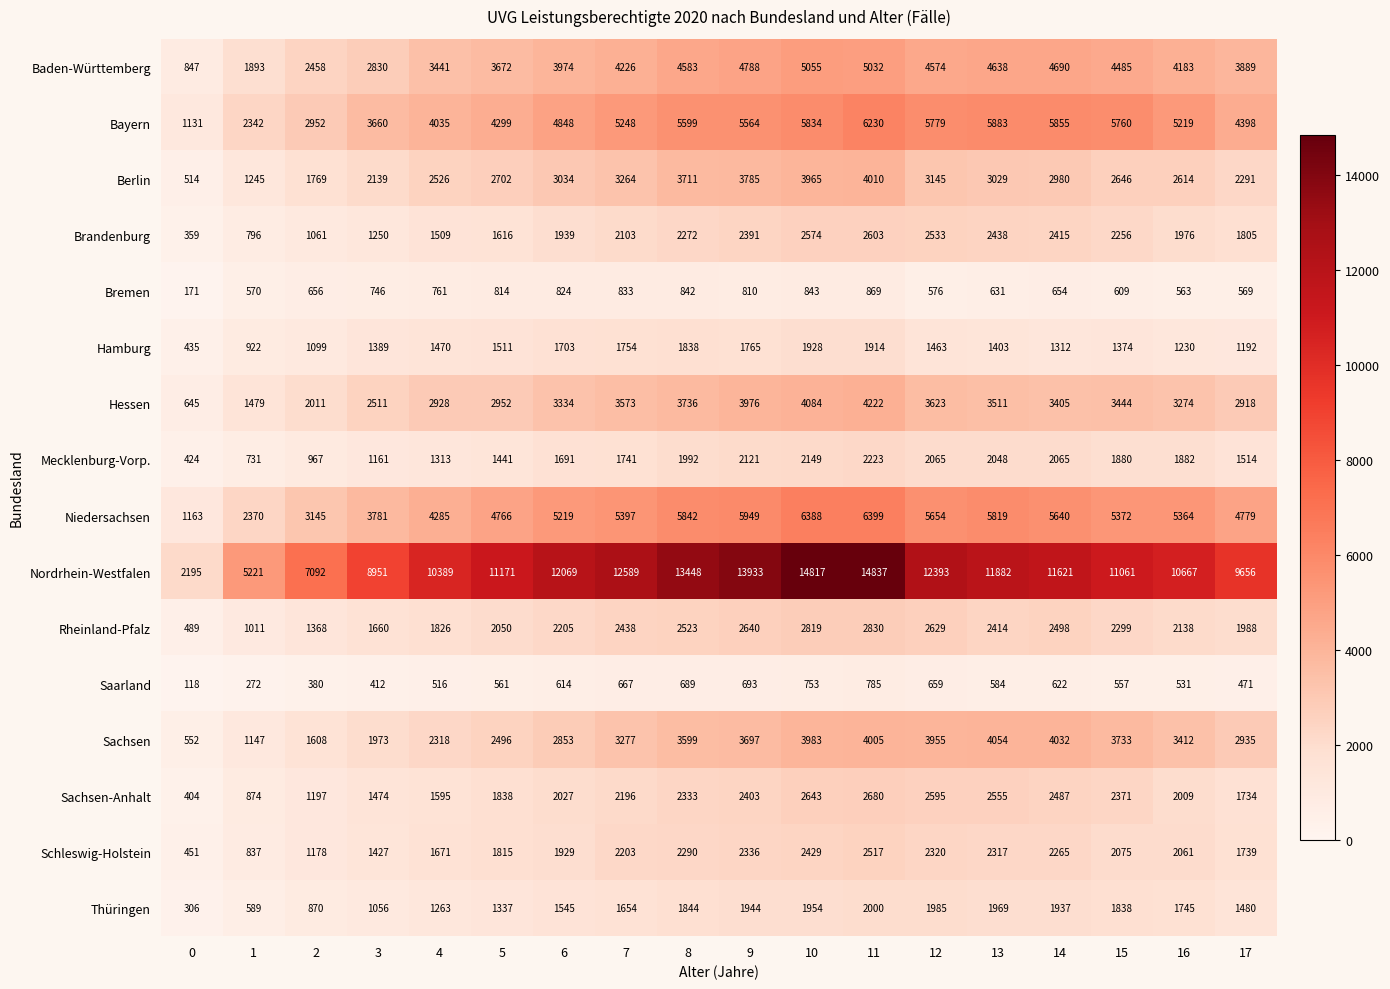

Which series has the largest total across all categories?

Nordrhein-Westfalen